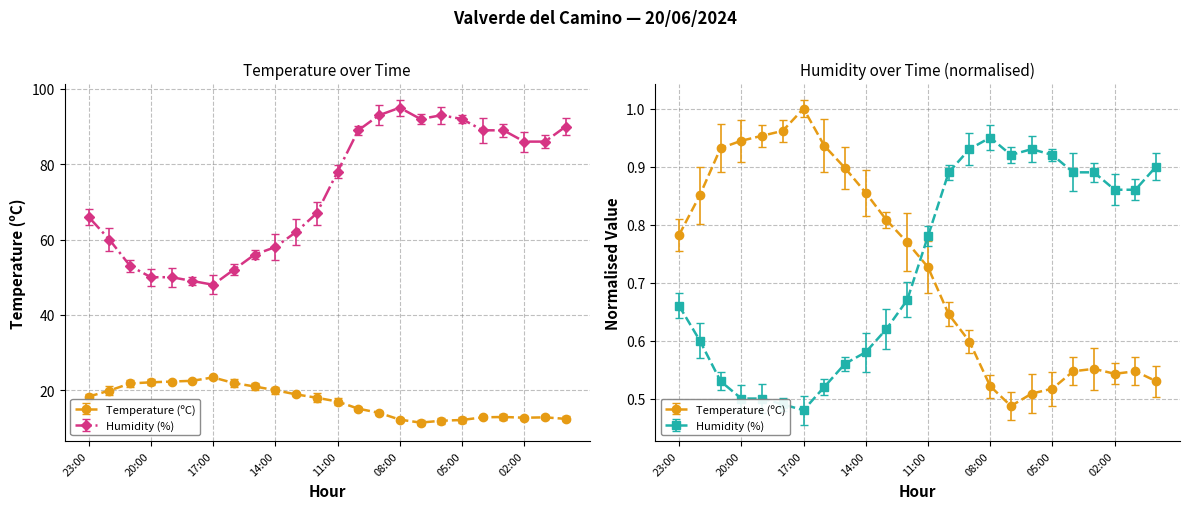

True or false: Humidity (%) and Temperature (ºC) cross at least once.

False